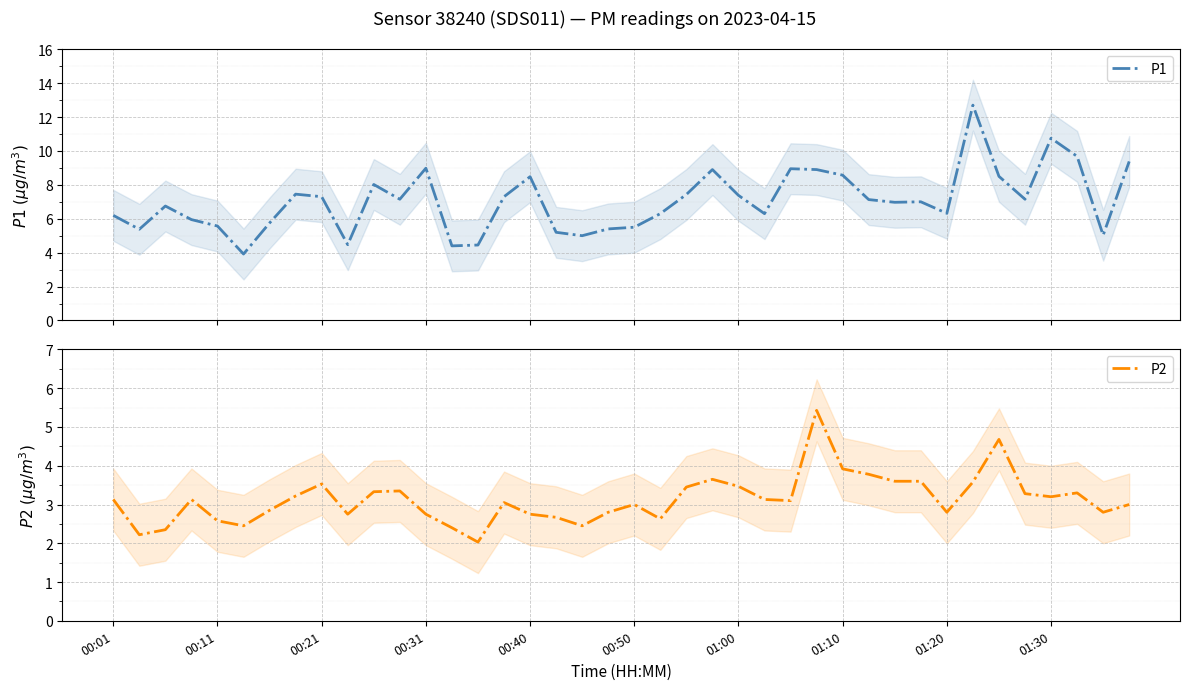

What are all the series names shown in the legend?

P1, P2